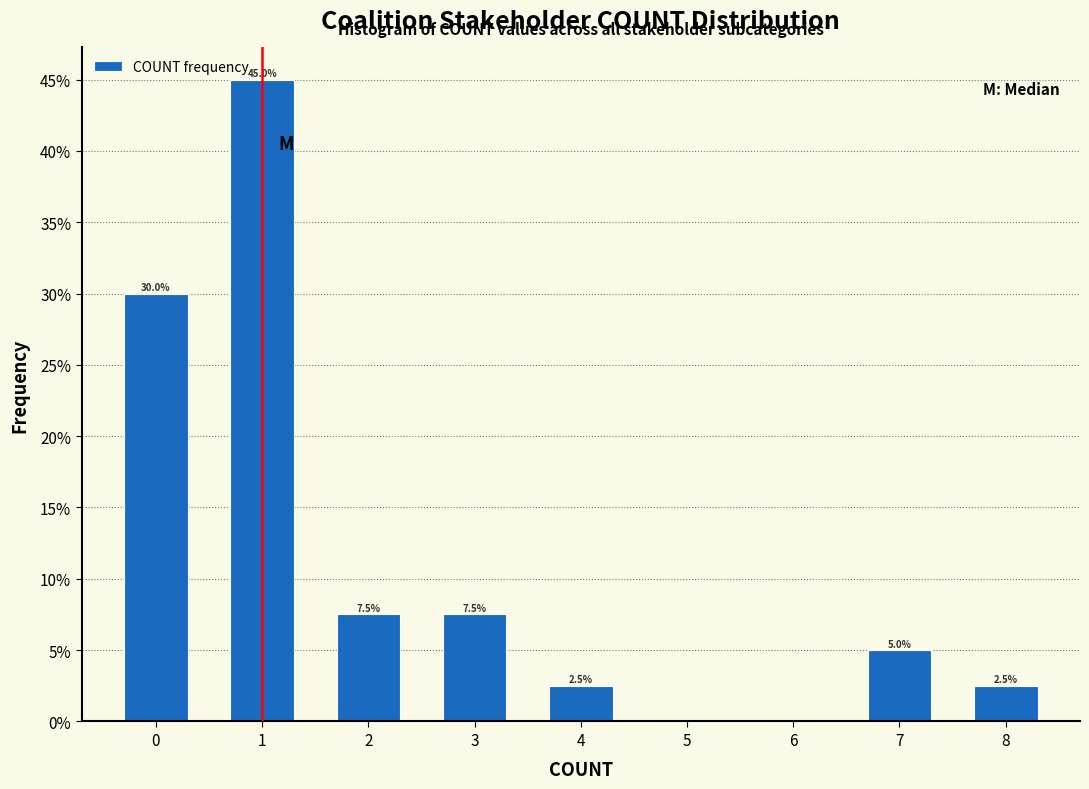

Reading right to left, extract all data points from this chart.

8=2.5	7=5.0	6=0.0	5=0.0	4=2.5	3=7.5	2=7.5	1=45.0	0=30.0